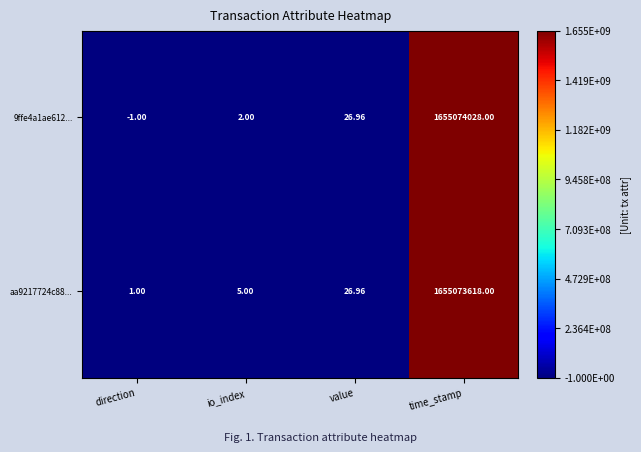

List the series in order of their peak value, highest first.

9ffe4a1ae612..., aa9217724c88...